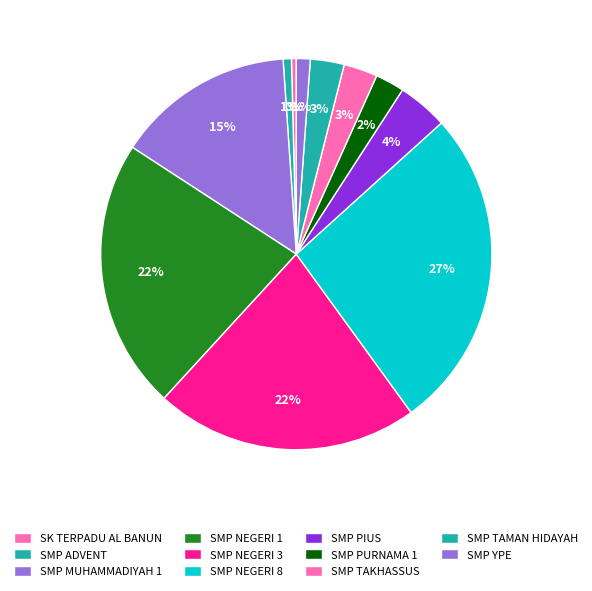

Which category has the biggest portion of the pie?

SMP NEGERI 8